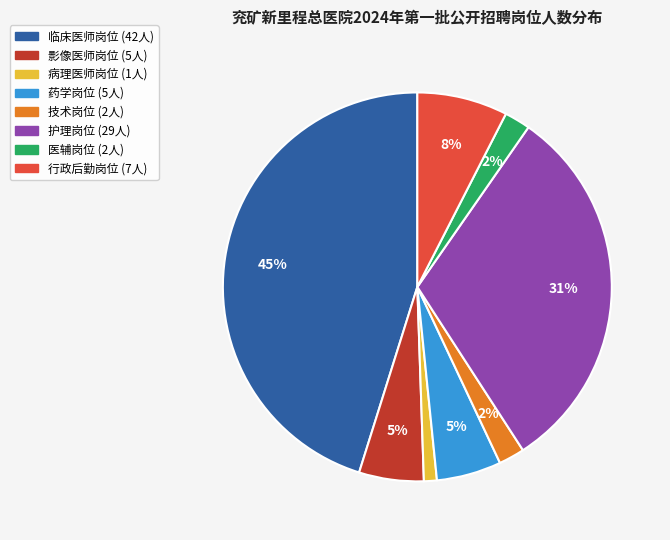

Between 病理医师岗位 and 影像医师岗位, which is larger?

影像医师岗位